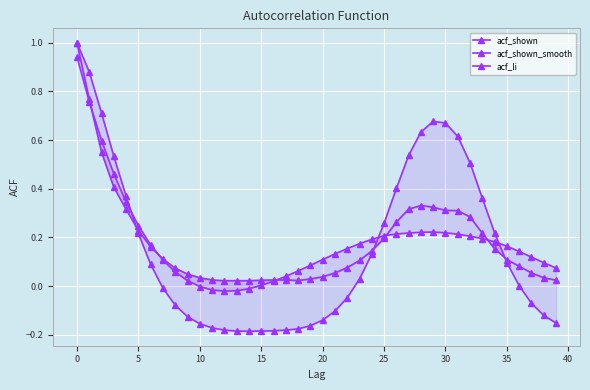

Which series has the largest range (max minus min)?

acf_li